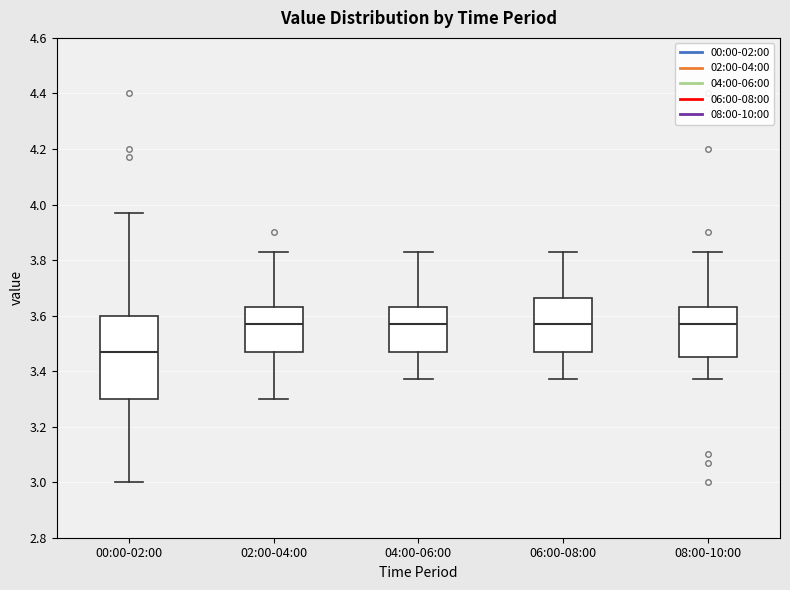

Where does the median line of the box for 02:00-04:00 sit on the y-axis? The values are not printed on the chart, so give them approximately, as read against the axis.

3.58